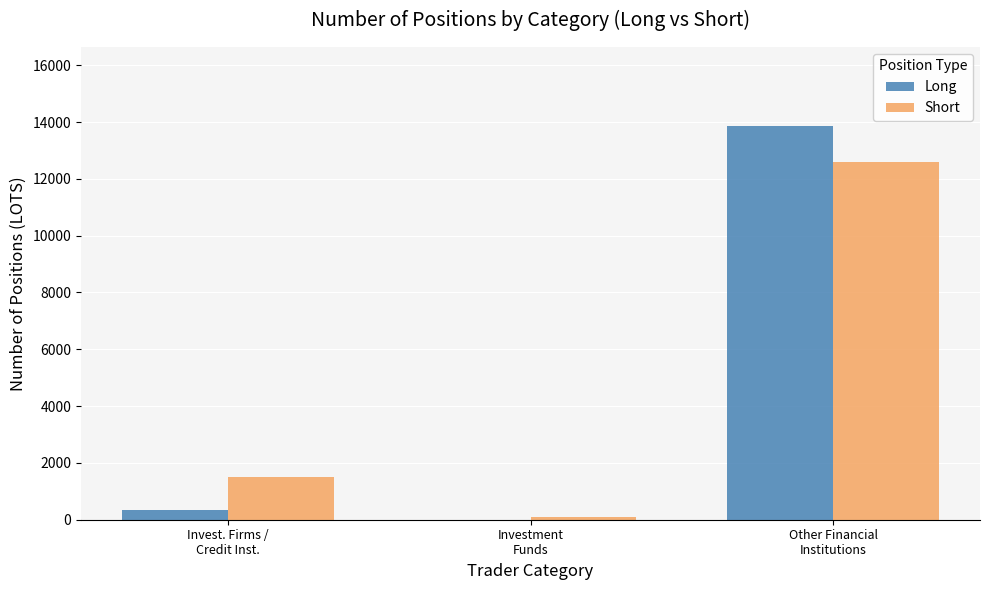

How many distinct data groups are displayed?

2